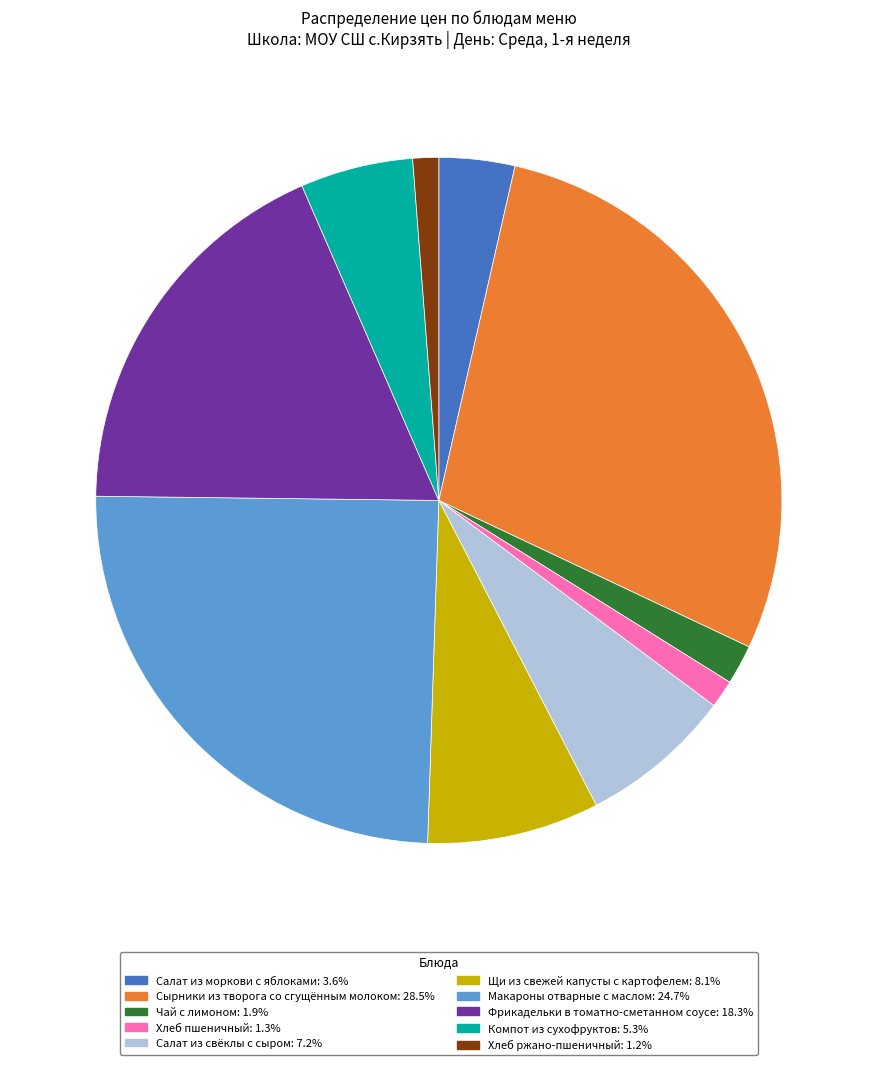

Approximately how many times larger is the value at Салат из моркови с яблоками compared to Фрикадельки в томатно-сметанном соусе?

0.2